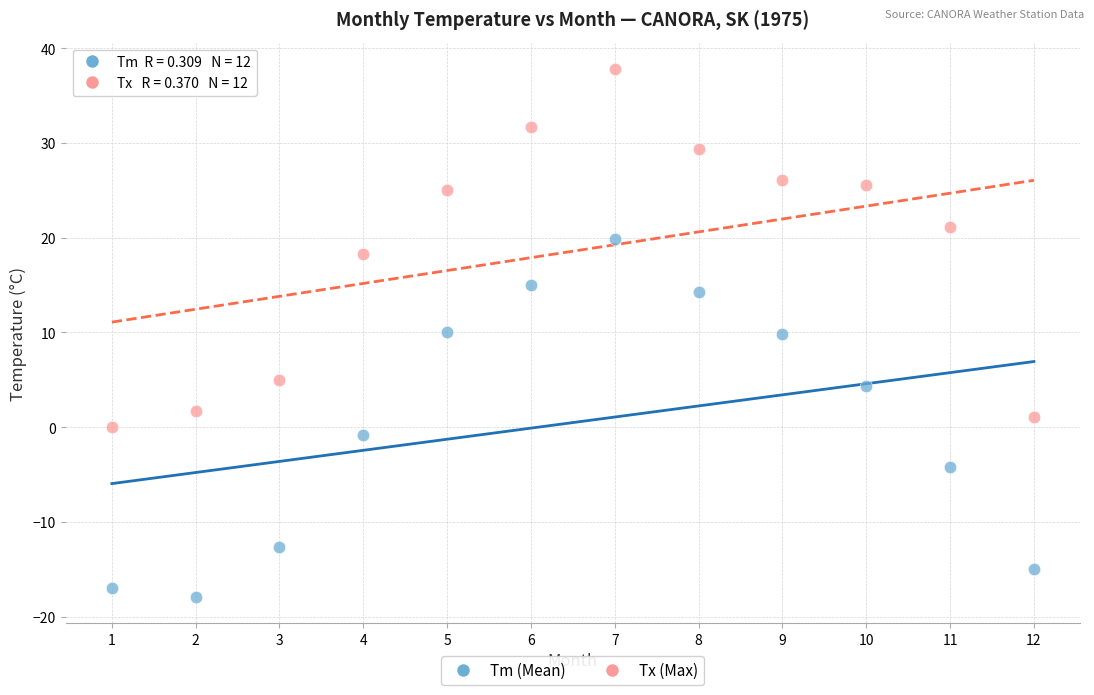

Across all data points, what is the range of Y values (max minus min)?

55.7